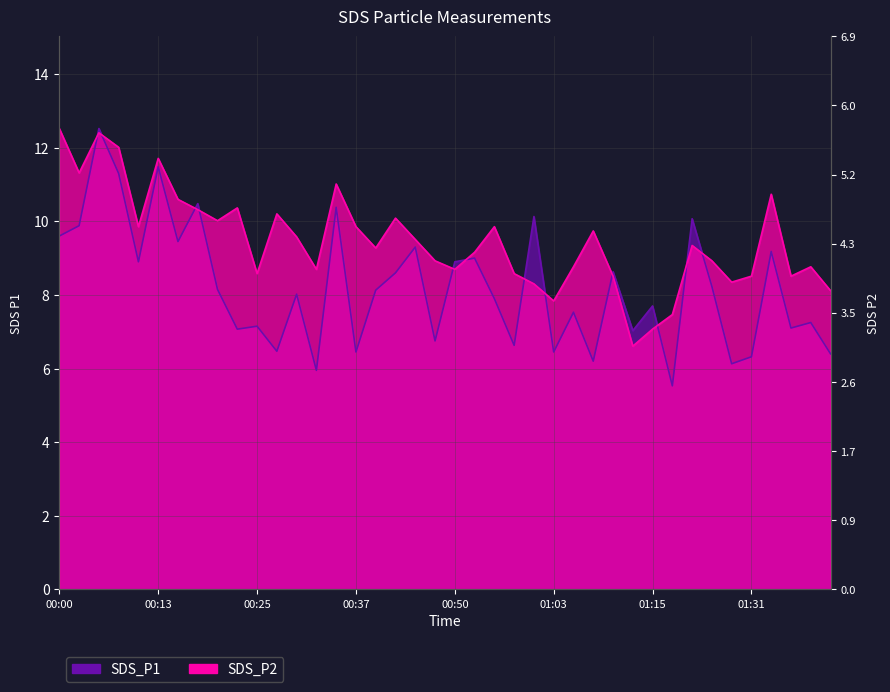

What is the maximum value shown in the chart?

12.5